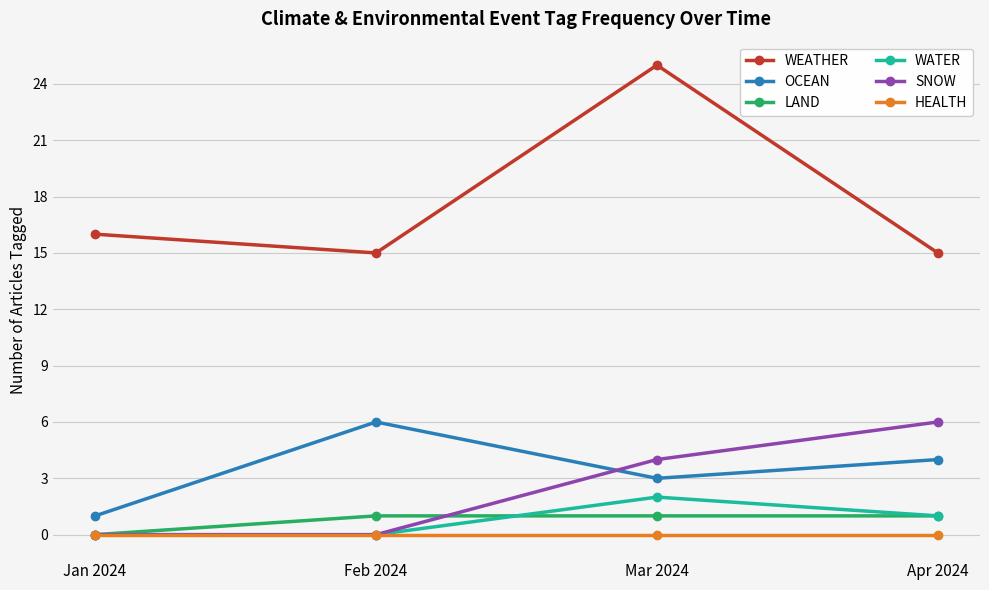

Read the WEATHER value at Apr 2024, to the nearest 5.

15